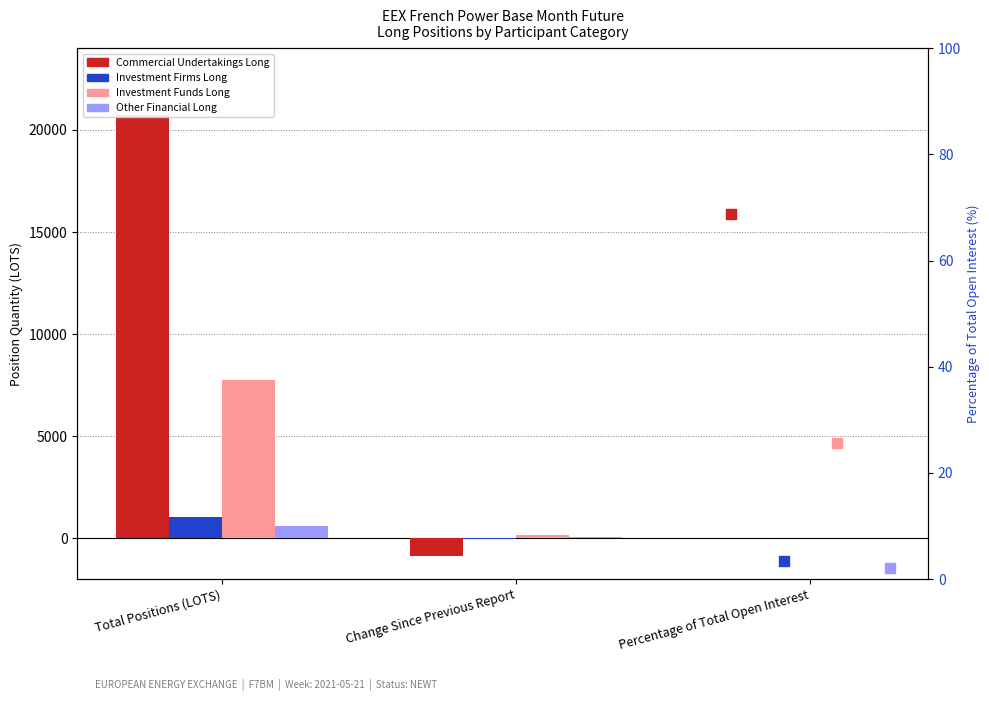

What is the total value across all series at Total Positions (LOTS)?

30151.8